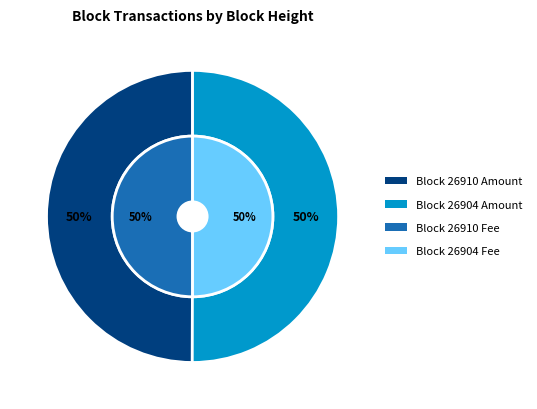

At 26910, list the series in order from smallest to largest.

Fee, Amount